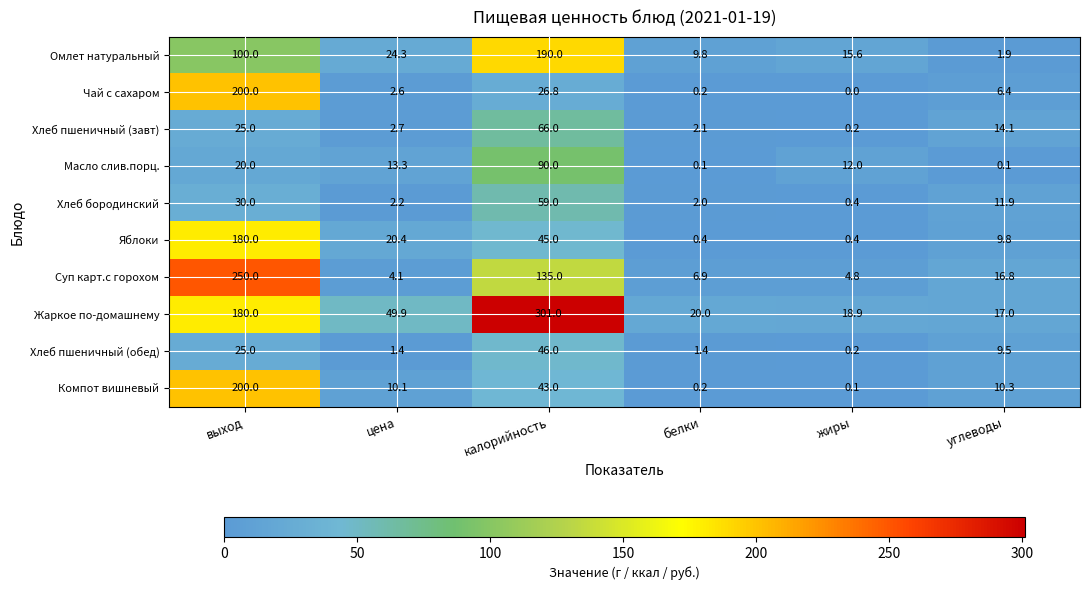

What is the difference between the maximum and minimum values in the Масло слив.порц. series?

89.9